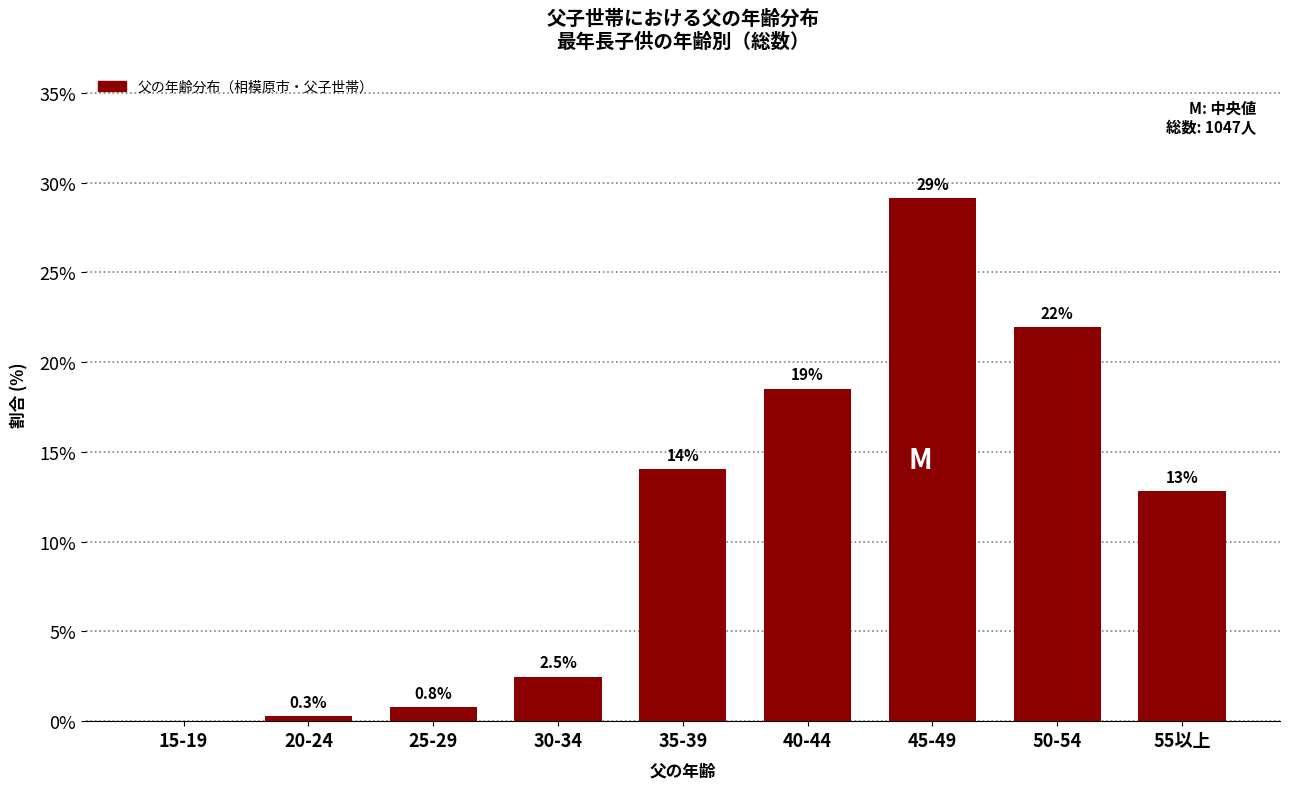

Reading left to right, what are all the values shown in this chart?

15-19=0.0	20-24=0.3	25-29=0.8	30-34=2.5	35-39=14.0	40-44=18.5	45-49=29.1	50-54=22.0	55以上=12.8